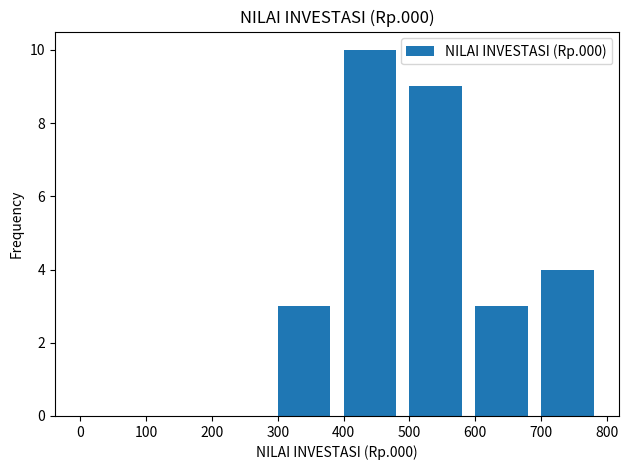

The chart shows a value of 7 at 400. True or false?

False